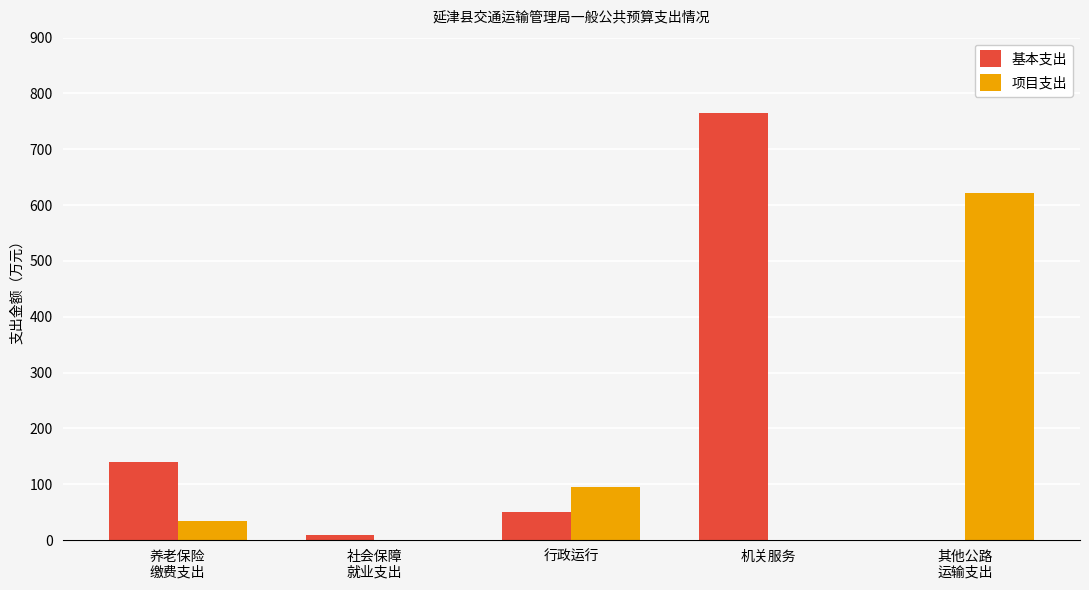

At which category does the chart reach its peak across all series?

机关服务